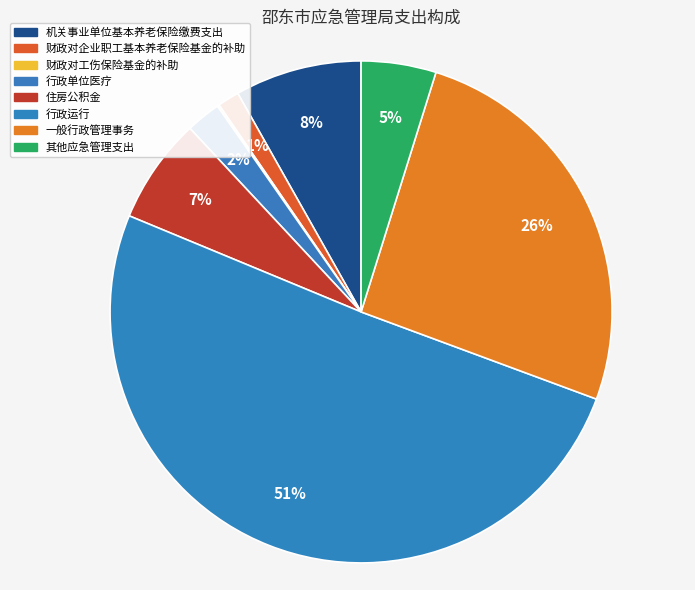

Rank the categories by value from highest to lowest.

行政运行, 一般行政管理事务, 机关事业单位基本养老保险缴费支出, 住房公积金, 其他应急管理支出, 行政单位医疗, 财政对企业职工基本养老保险基金的补助, 财政对工伤保险基金的补助